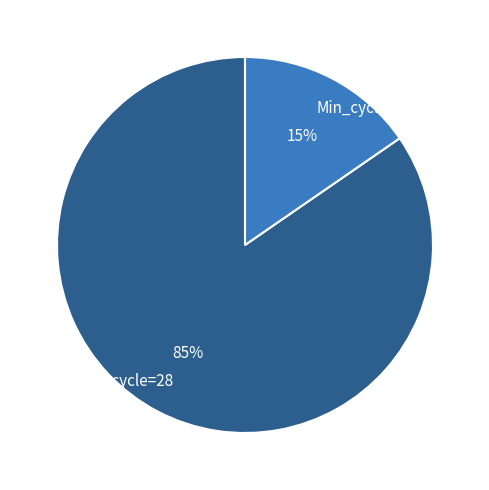

What percentage is the Min_cycle=29 slice, to the nearest percent?

15%